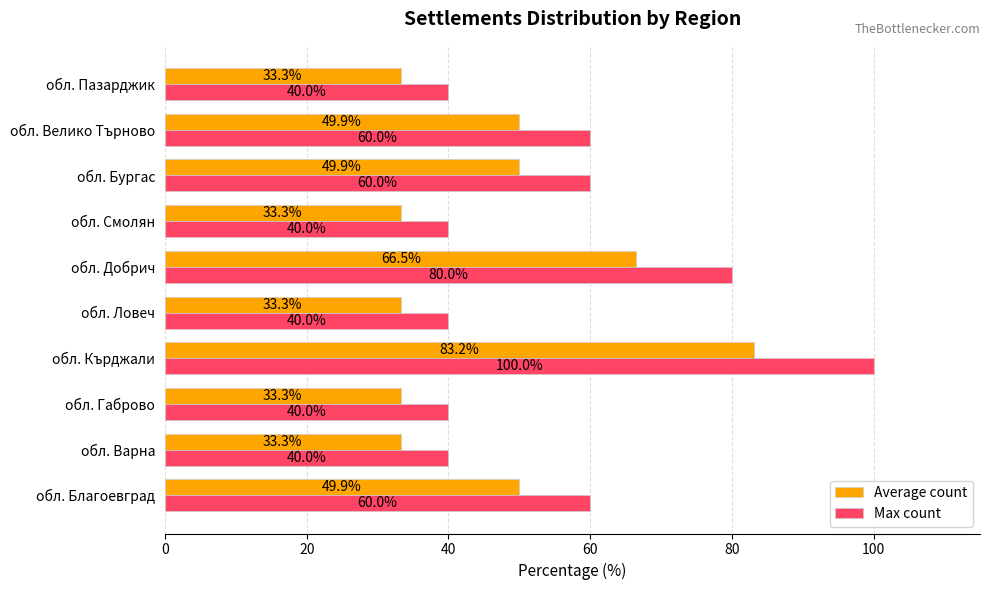

How many series are shown in this chart?

2